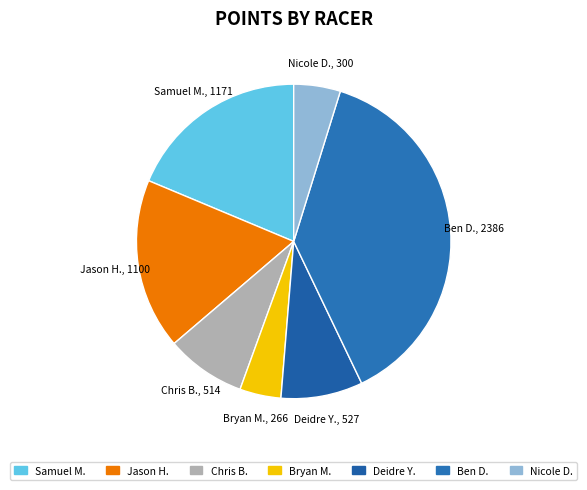

Which slice is the smallest?

Bryan M.